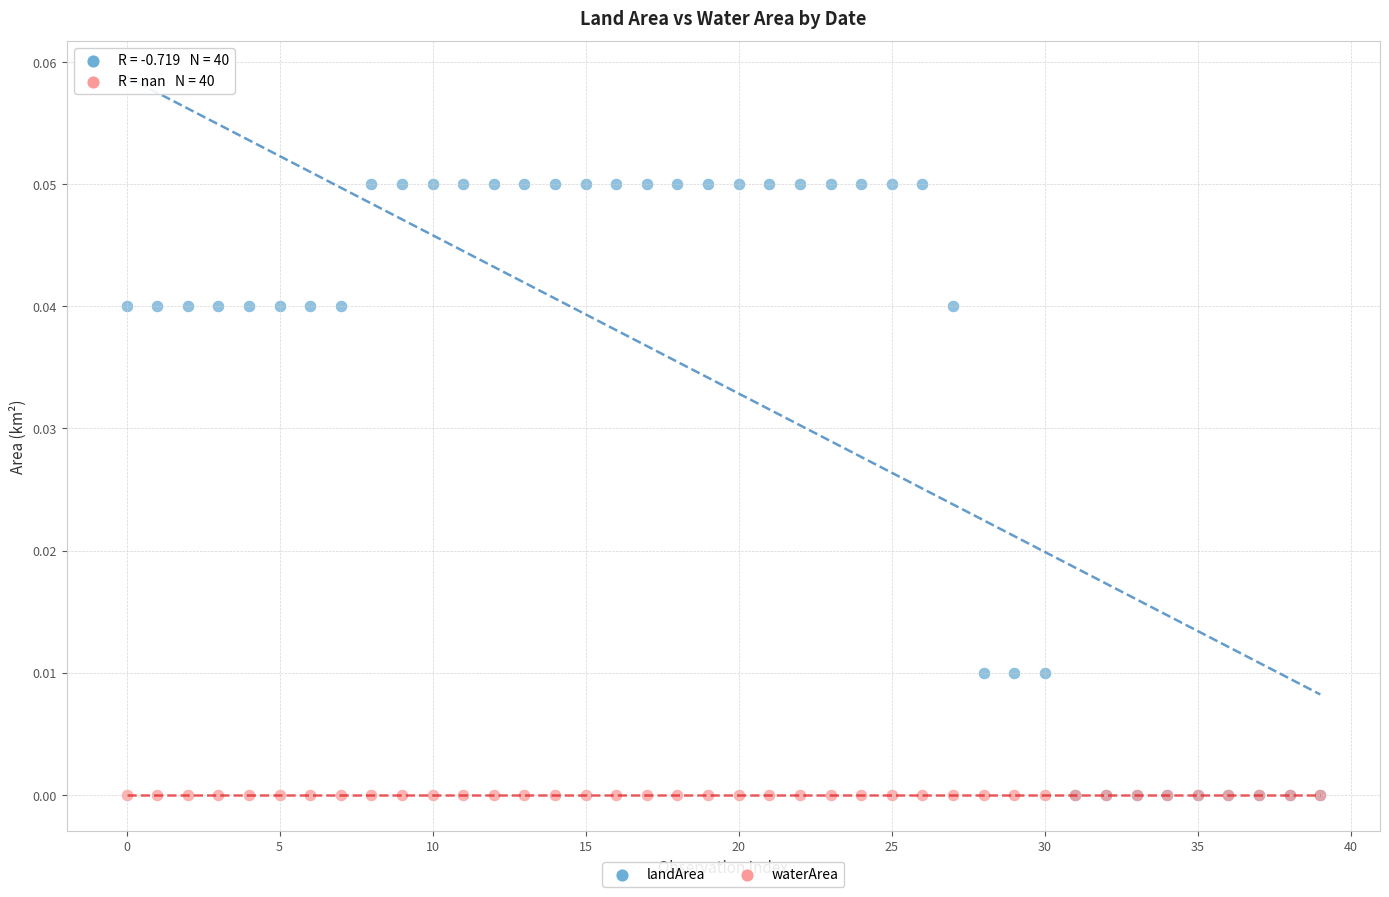

What are all the series names shown in the legend?

landArea, waterArea